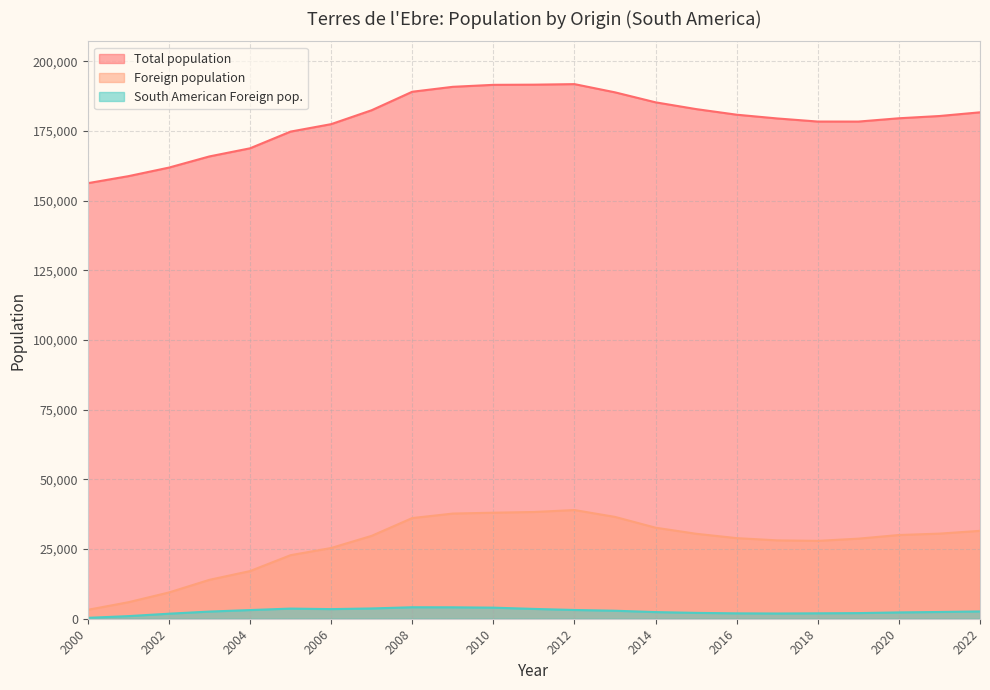

True or false: Total population and South American Foreign pop. cross at least once.

False